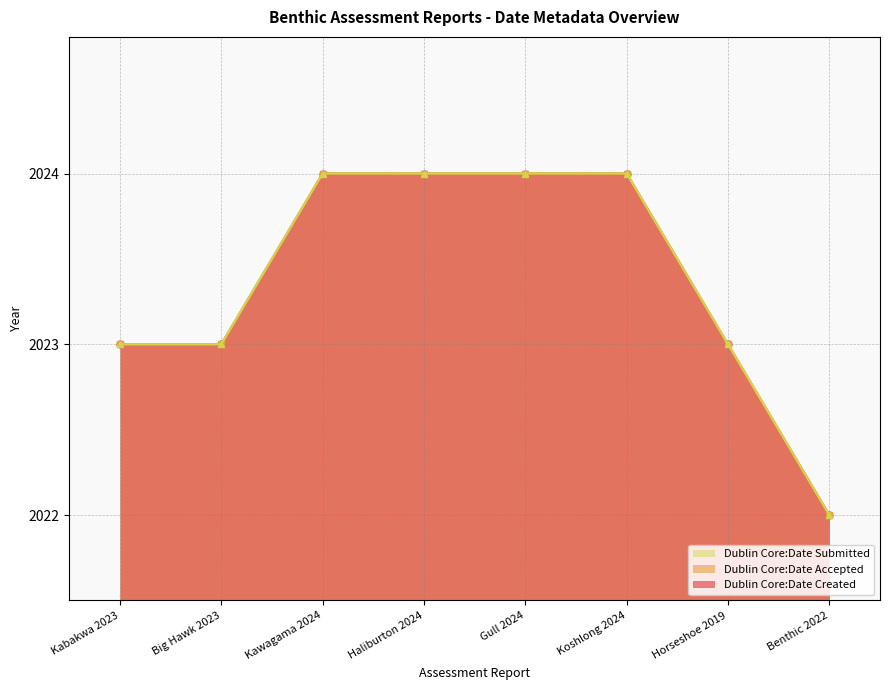

The Dublin Core:Date Accepted series shows 745 at Horseshoe 2019. True or false?

False